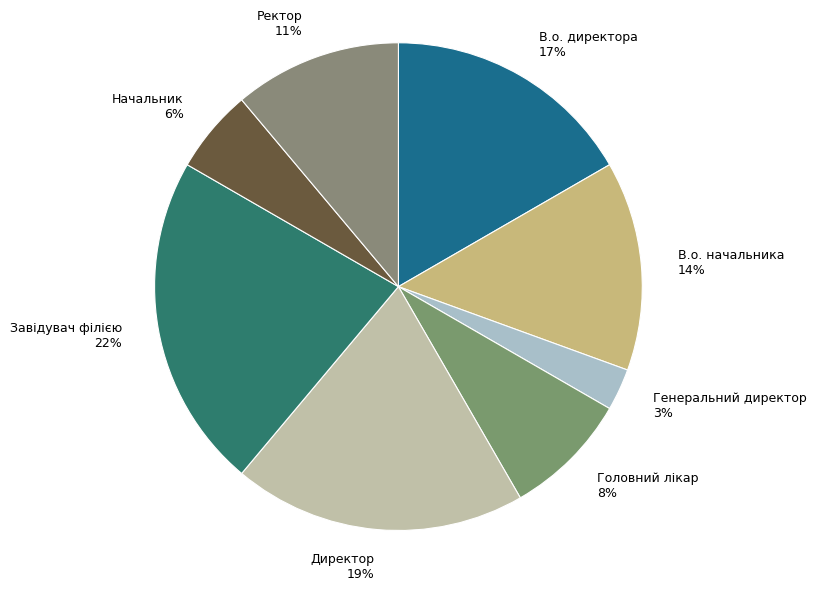

To the nearest percent, what portion does В.о. директора represent?

17%